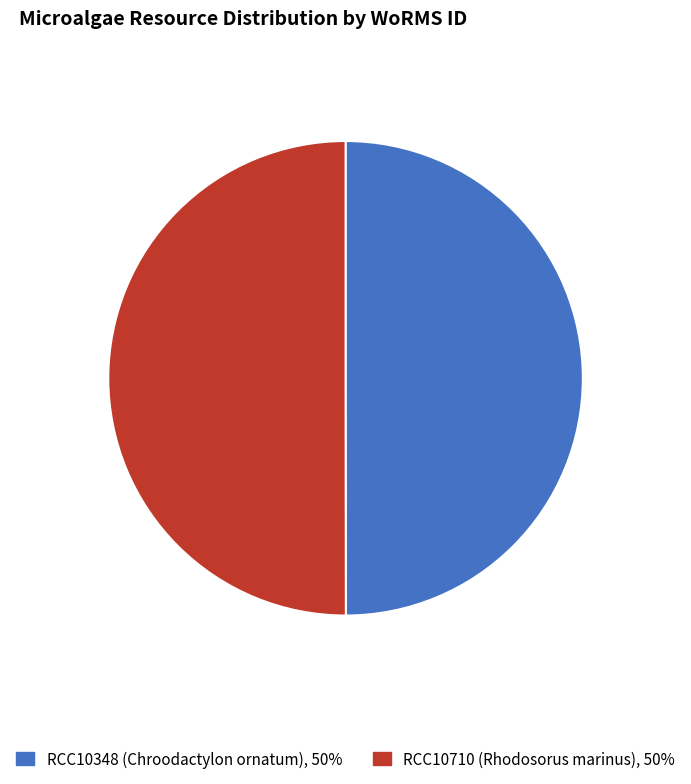

How many segments does this pie chart have?

2